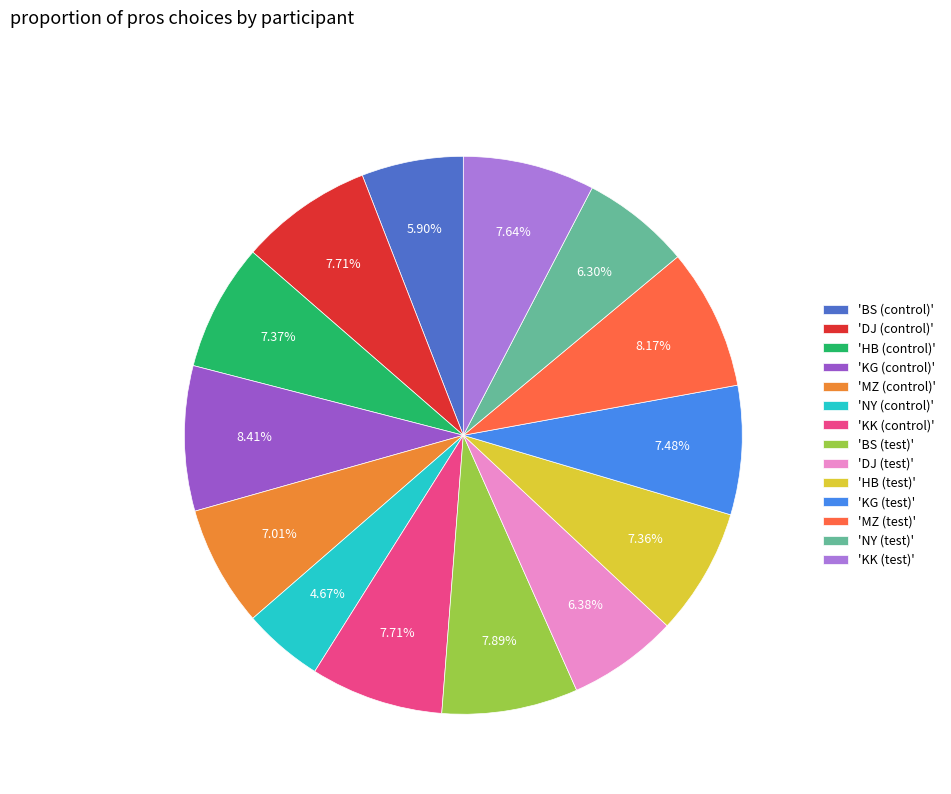

Is there any slice that represents more than half of the pie?

No